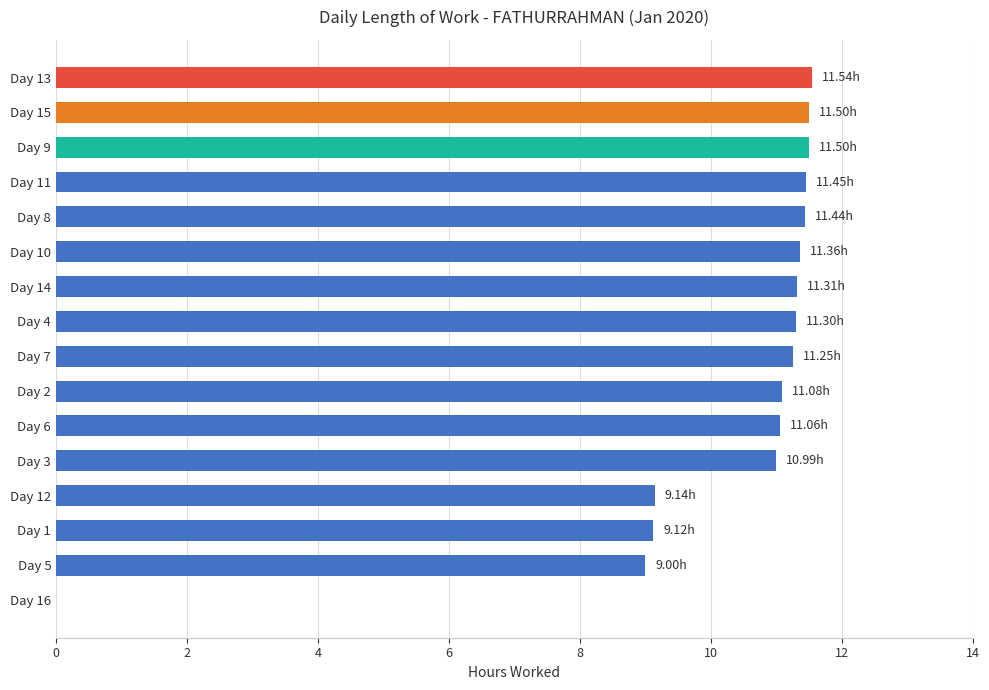

What is the sum of the values at Day 13 and Day 9?

23.0